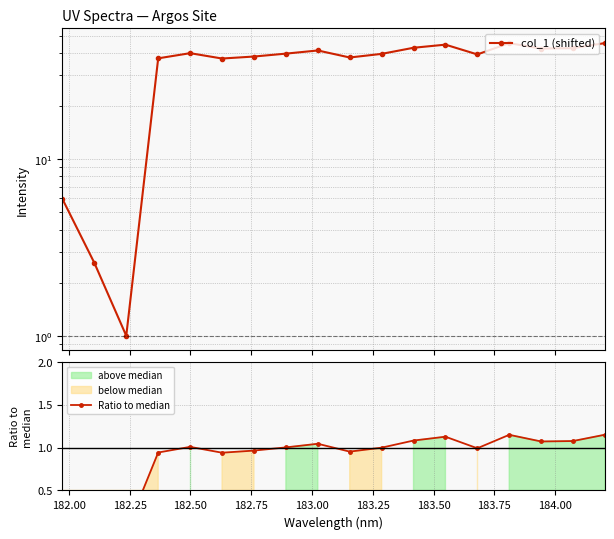

What is the sum of all Ratio to median values?

15.7